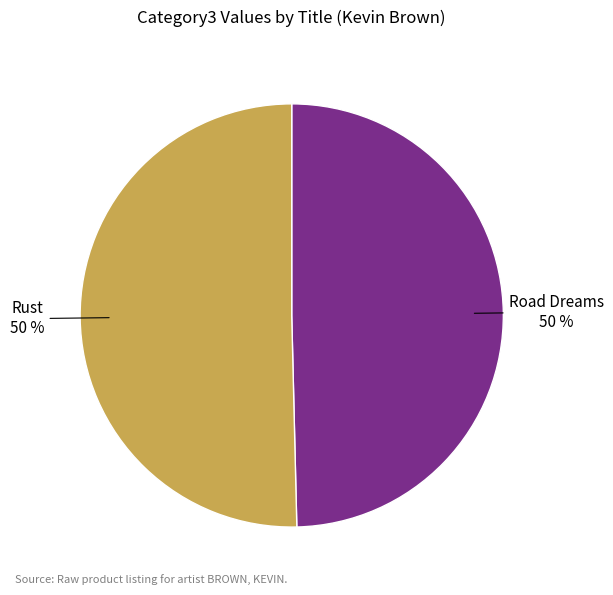

To the nearest percent, what is the average slice percentage?

50%